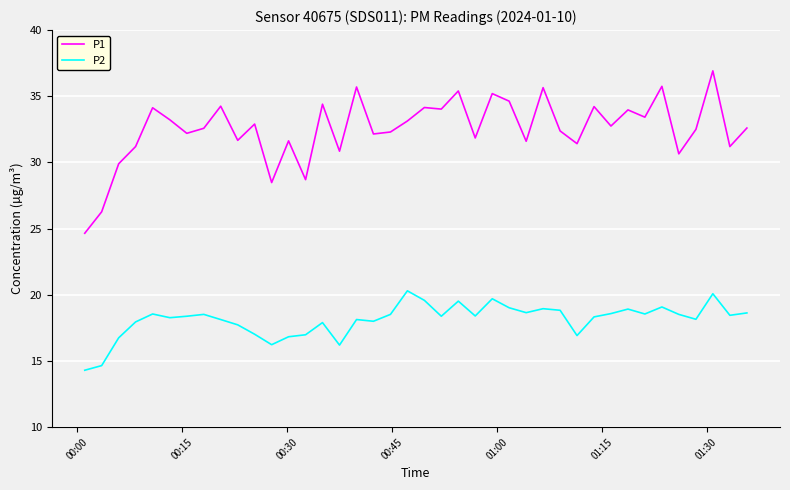

List the series in order of their peak value, lowest first.

P2, P1